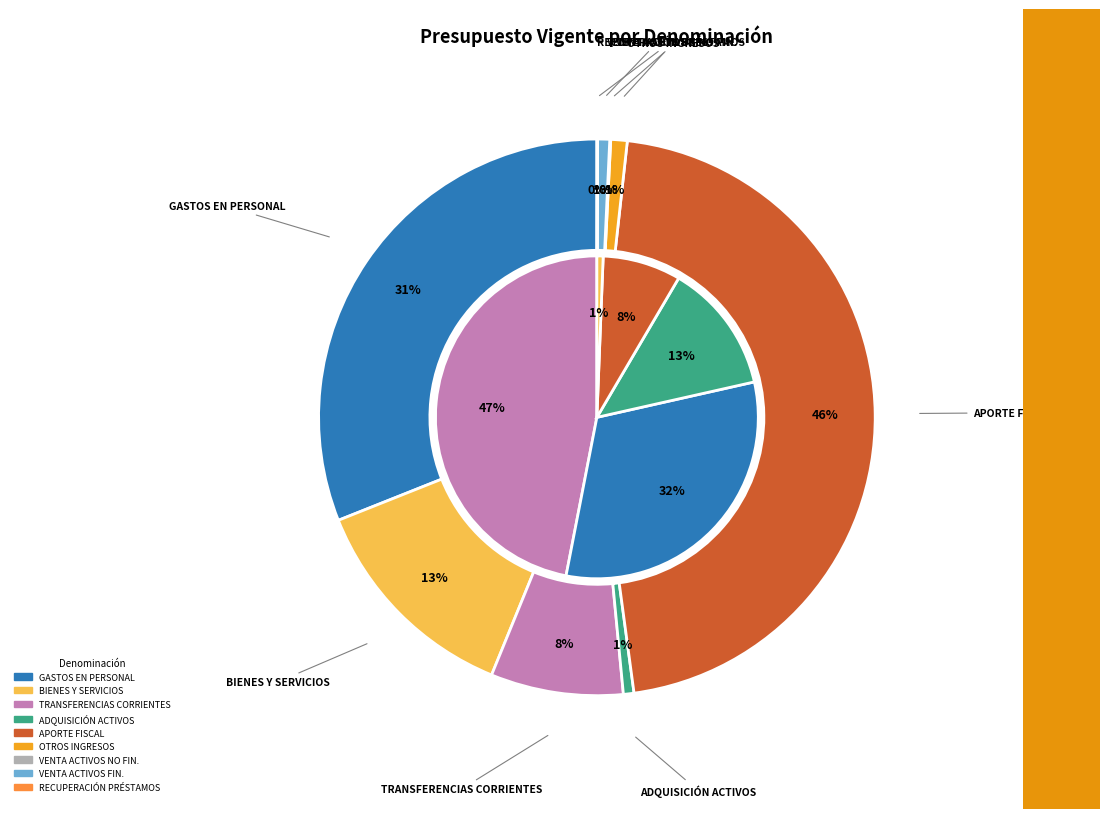

How many segments does this pie chart have?

9